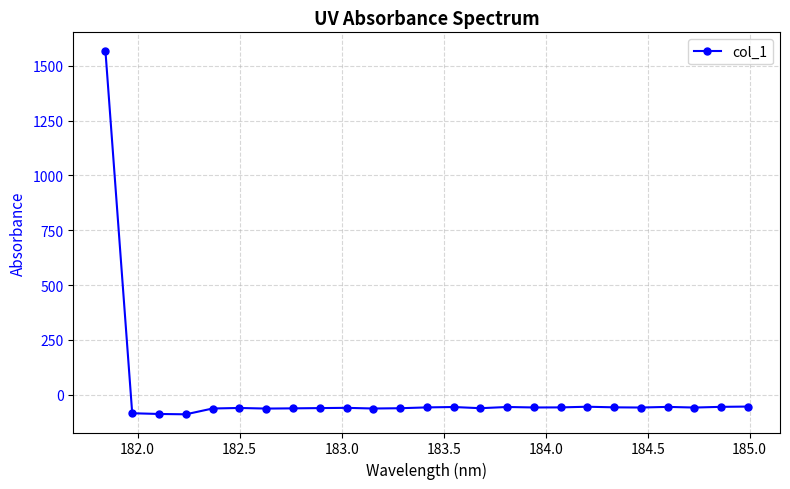

How many values are below -57?

17